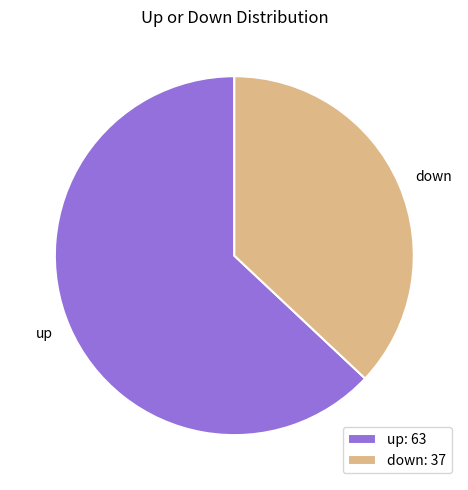

The up slice represents 63% of the pie. True or false?

True